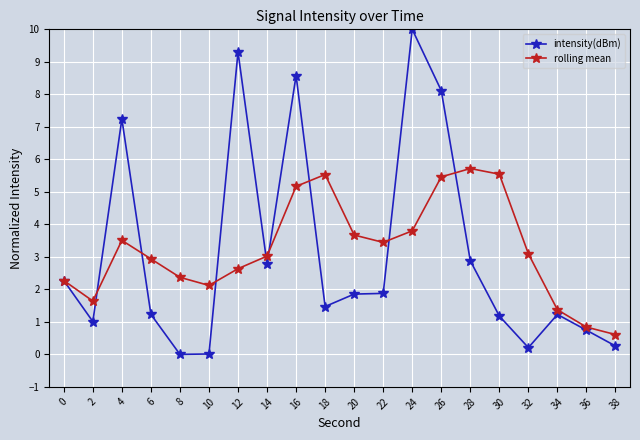

Does the chart have visible grid lines?

Yes